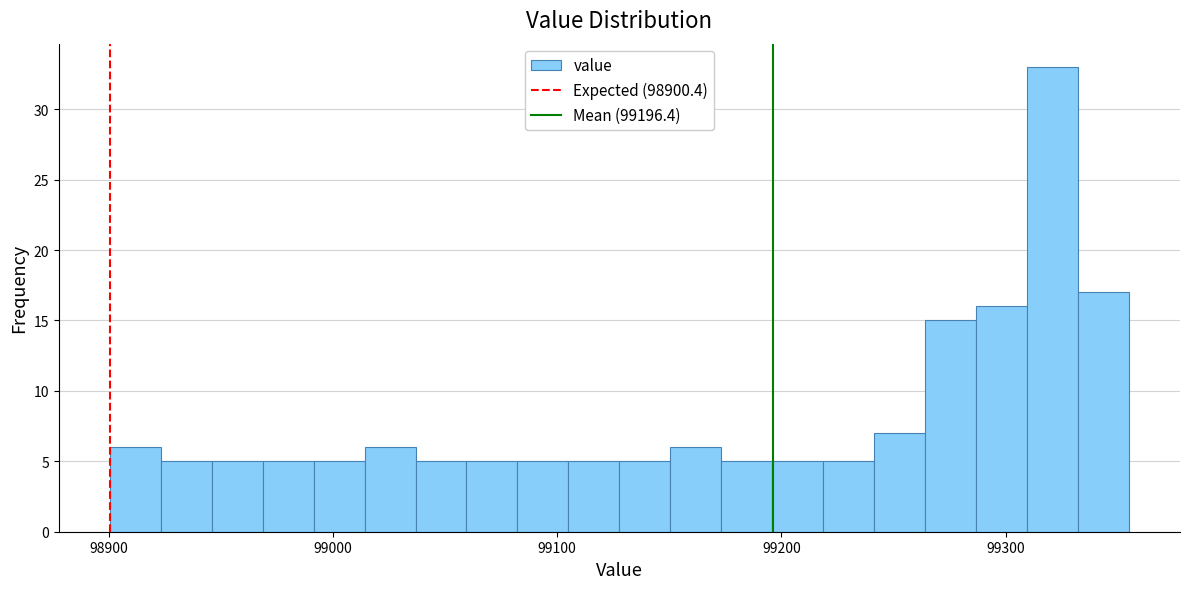

Read against the x-axis, roughly where is the centre of the tallest bar?

99320